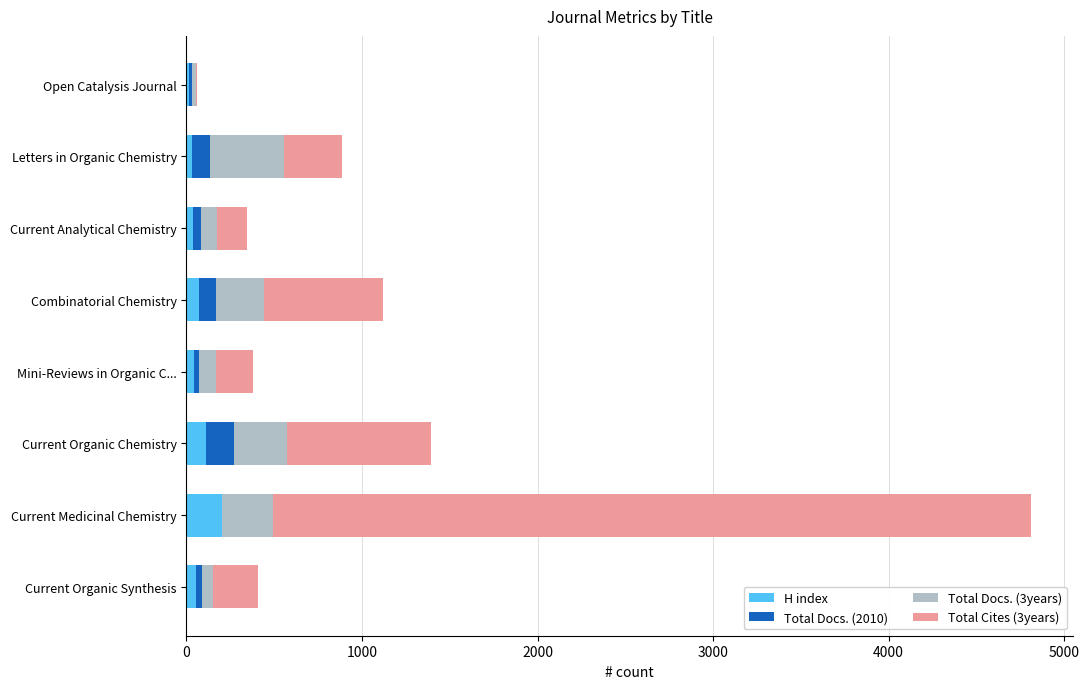

What is the sum of all H index values?

566